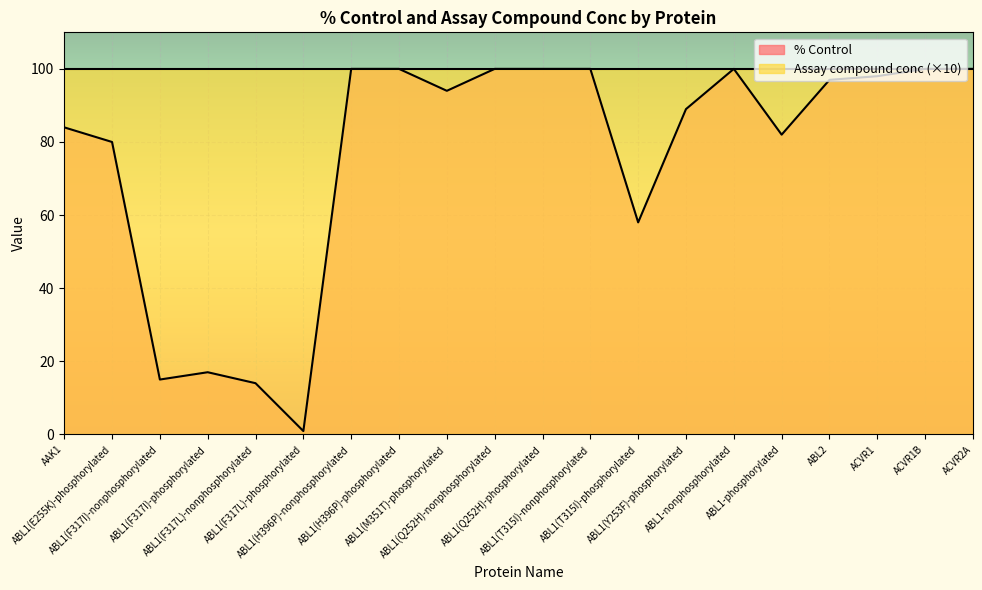

Reading left to right, what are all the values shown in this chart?

AAK1=84.0	ABL1(E255K)-phosphorylated=80.0	ABL1(F317I)-nonphosphorylated=15.0	ABL1(F317I)-phosphorylated=17.0	ABL1(F317L)-nonphosphorylated=14.0	ABL1(F317L)-phosphorylated=0.9	ABL1(H396P)-nonphosphorylated=100.0	ABL1(H396P)-phosphorylated=100.0	ABL1(M351T)-phosphorylated=94.0	ABL1(Q252H)-nonphosphorylated=100.0	ABL1(Q252H)-phosphorylated=100.0	ABL1(T315I)-nonphosphorylated=100.0	ABL1(T315I)-phosphorylated=58.0	ABL1(Y253F)-phosphorylated=89.0	ABL1-nonphosphorylated=100.0	ABL1-phosphorylated=82.0	ABL2=97.0	ACVR1=98.0	ACVR1B=100.0	ACVR2A=100.0